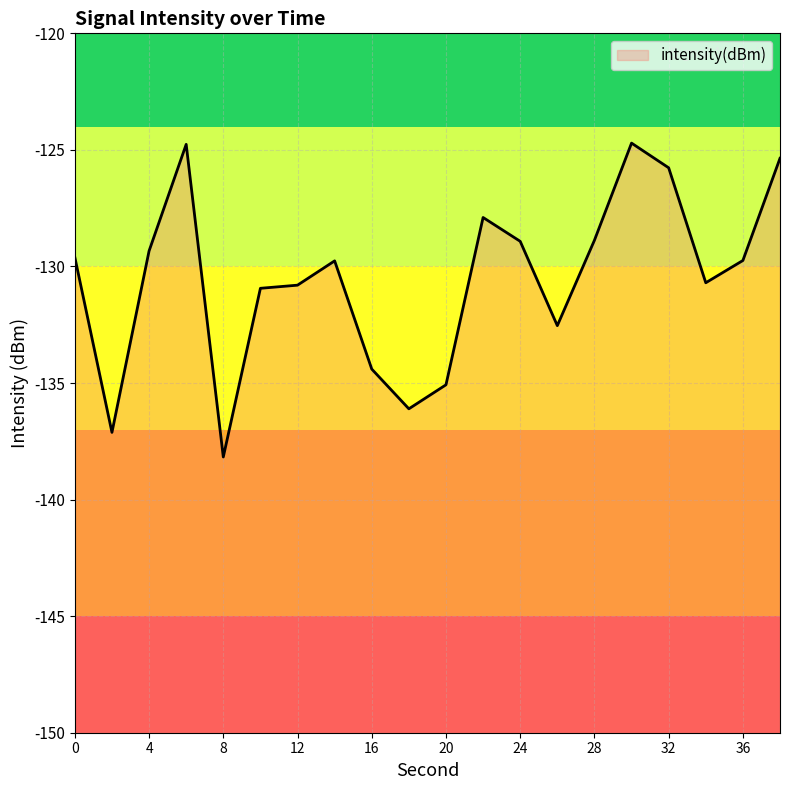

What is the minimum value shown in the chart?

-138.2